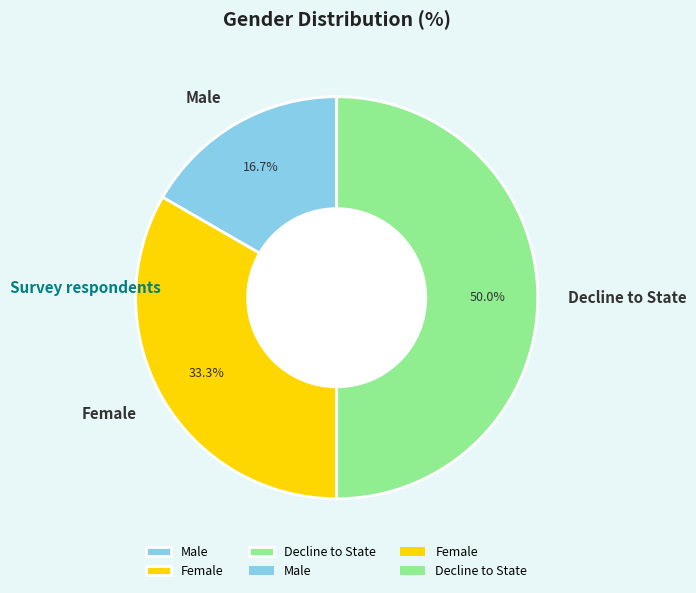

What is the smallest slice in the pie chart?

Male